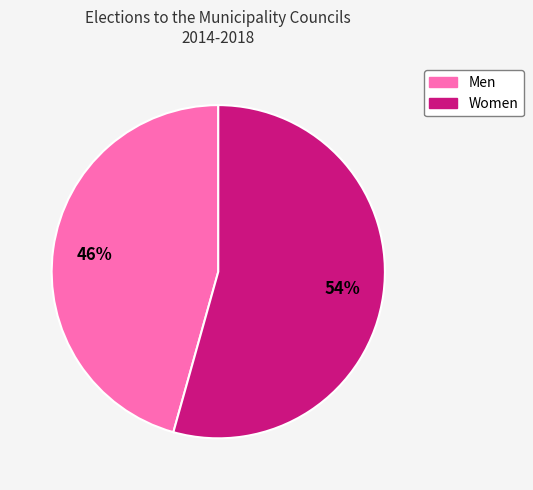

True or false: Men accounts for 54% of the total.

False